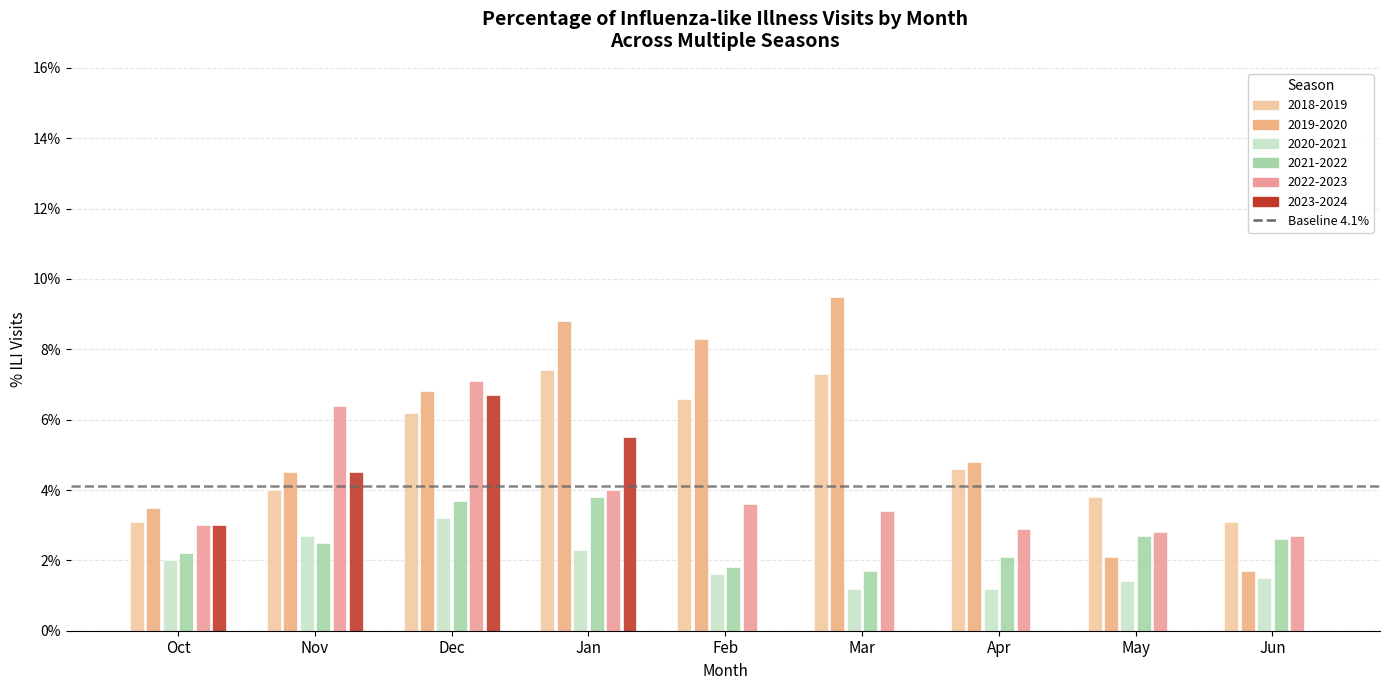

Are the bars grouped side by side (vs. stacked)?

Yes